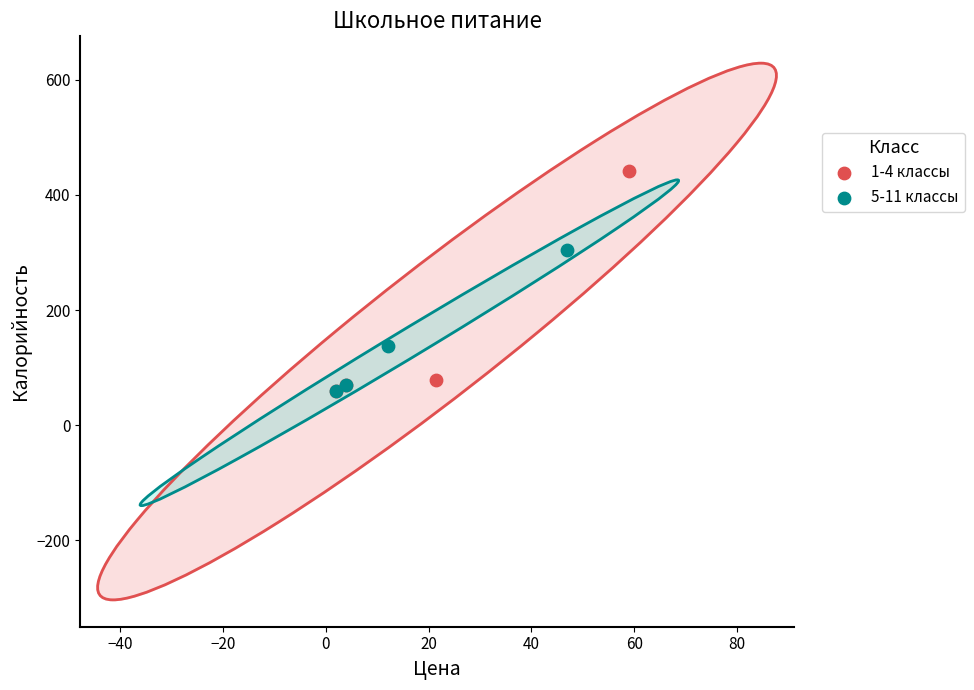

Which series has the largest Y range (max minus min)?

1-4 классы